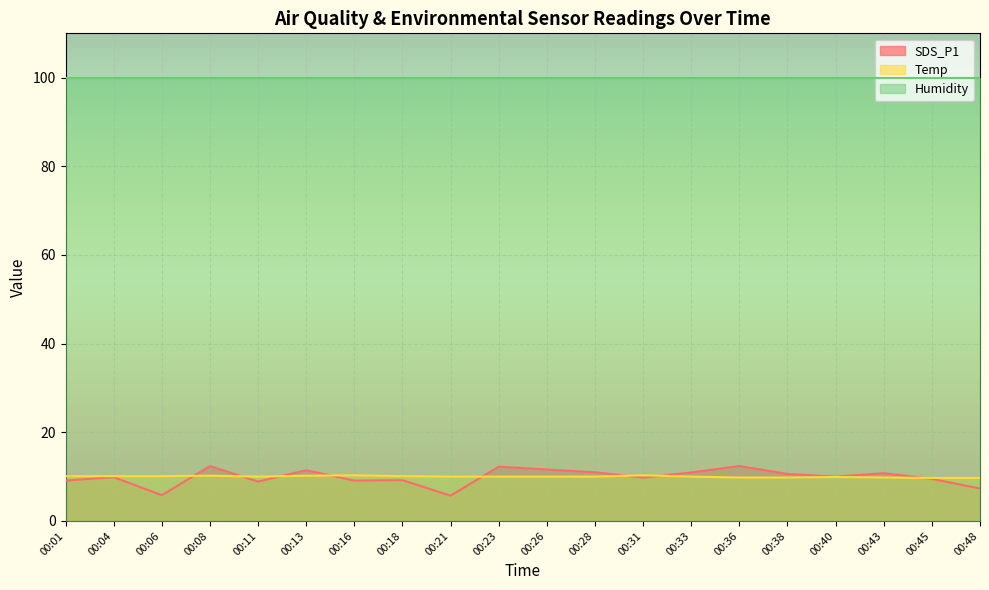

True or false: SDS_P1 and Humidity intersect in this chart.

False